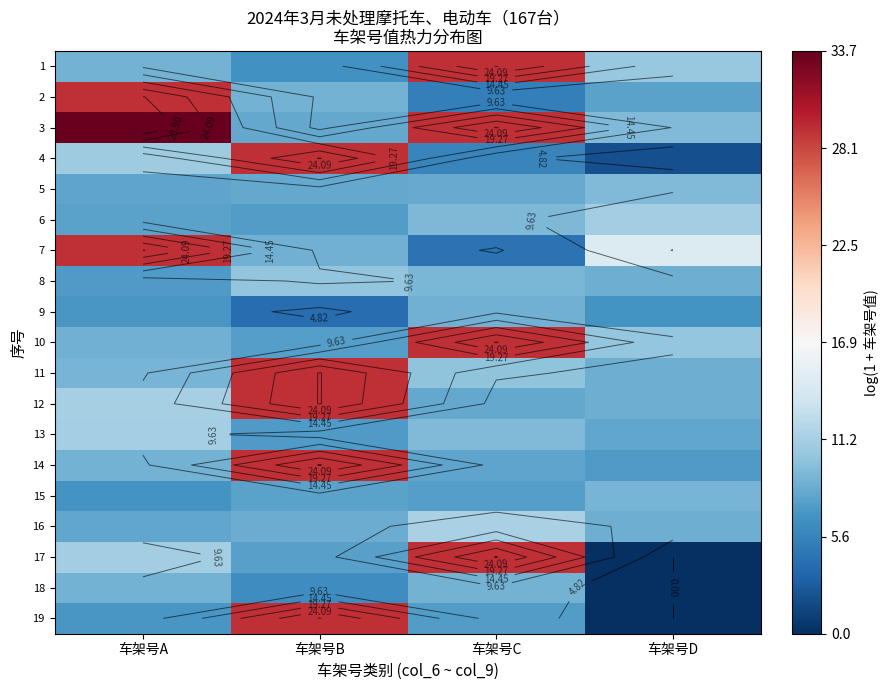

Count the number of data series in this chart.

19